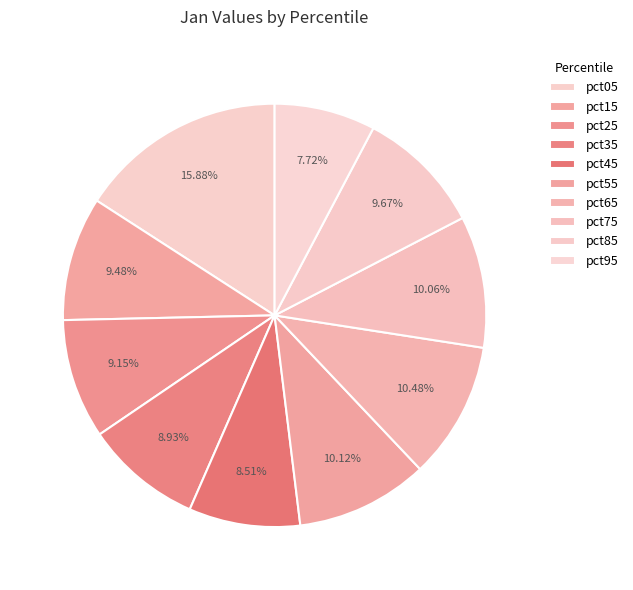

Does any single category account for the majority?

No